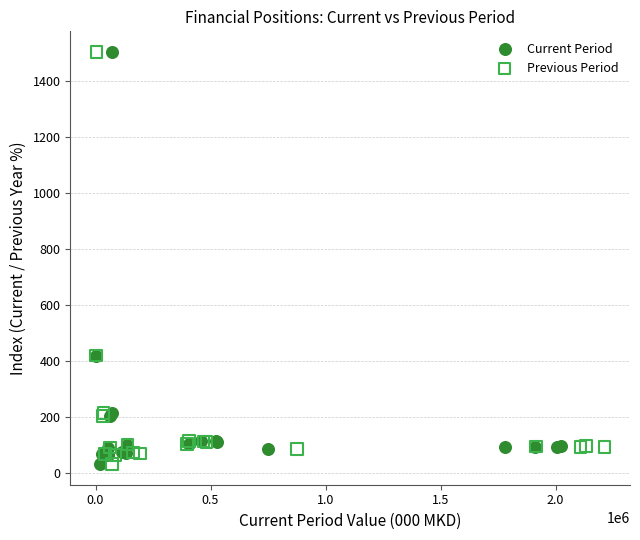

What are all the series names shown in the legend?

Current Period, Previous Period